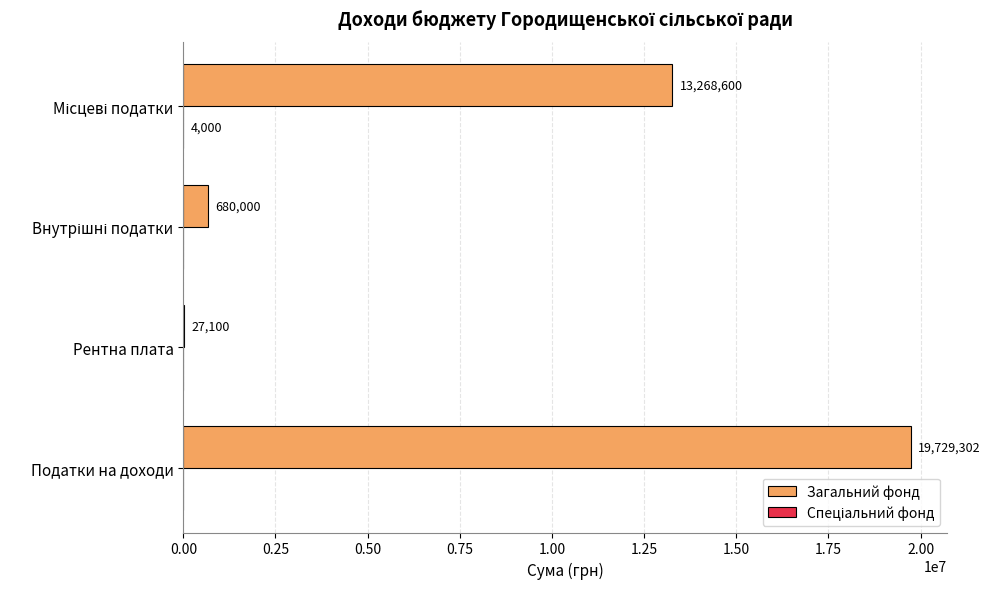

At which category is the sum across all series the highest?

Податки на доходи